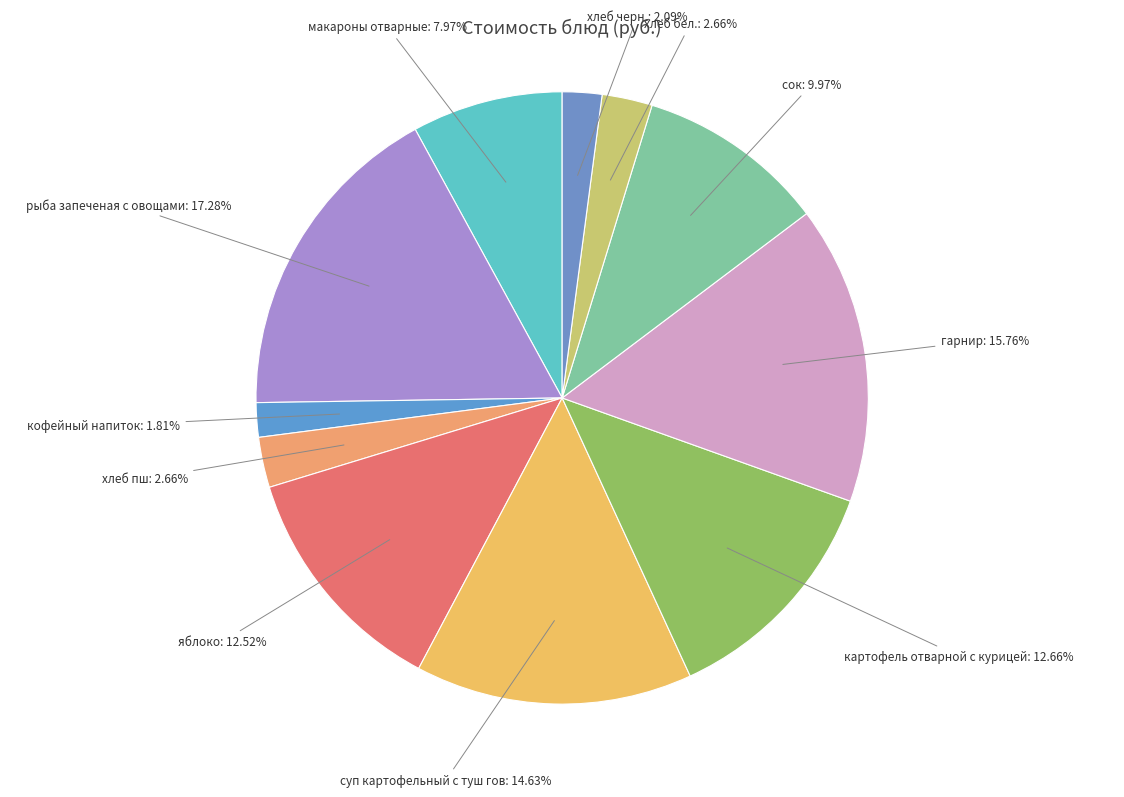

What is the largest slice in the pie chart?

рыба запеченая с овощами